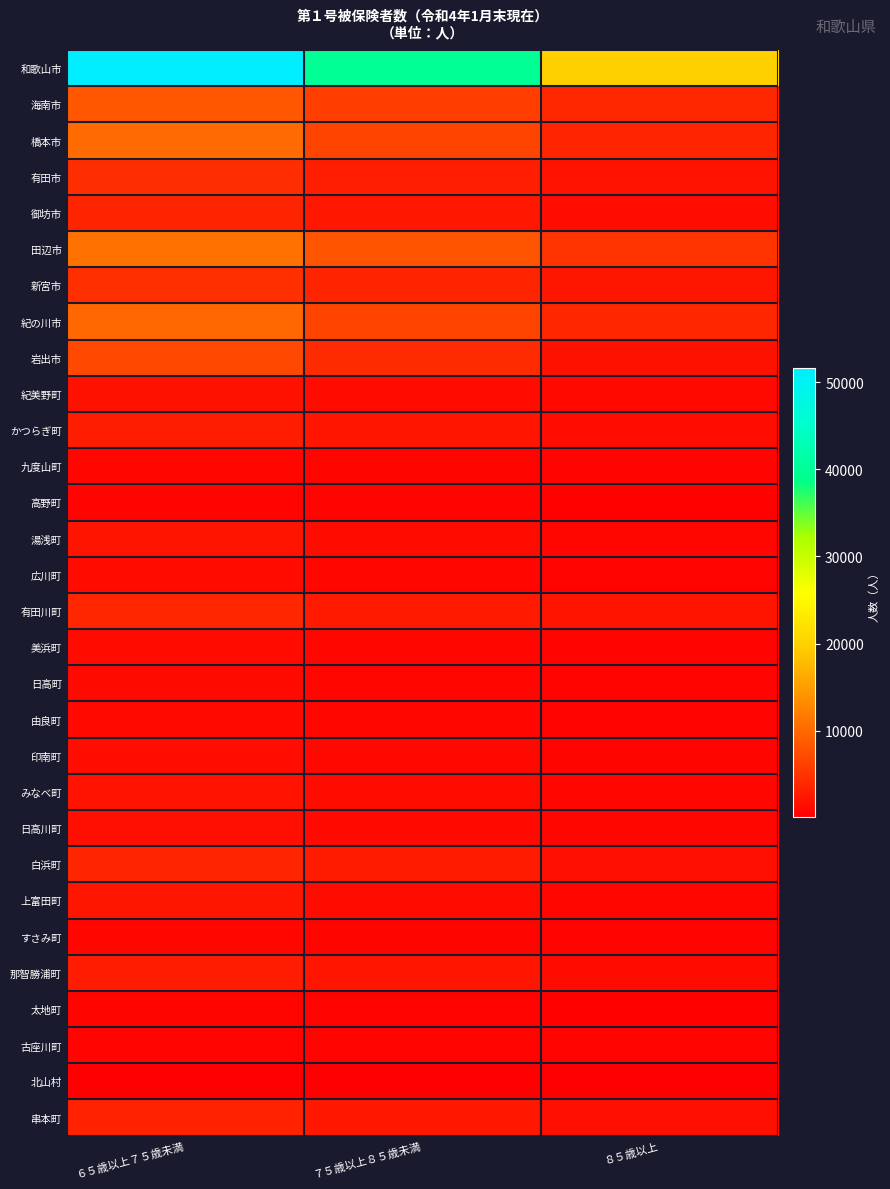

Reading left to right, transcribe all the data shown in this chart.

和歌山市: ６５歳以上７５歳未満=51588	７５歳以上８５歳未満=39830	８５歳以上=19914
海南市: ６５歳以上７５歳未満=8205	７５歳以上８５歳未満=6057	８５歳以上=3814
橋本市: ６５歳以上７５歳未満=10239	７５歳以上８５歳未満=6581	８５歳以上=3585
有田市: ６５歳以上７５歳未満=4494	７５歳以上８５歳未満=3169	８５歳以上=1767
御坊市: ６５歳以上７５歳未満=3511	７５歳以上８５歳未満=2356	８５歳以上=1500
田辺市: ６５歳以上７５歳未満=10887	７５歳以上８５歳未満=8019	８５歳以上=5049
新宮市: ６５歳以上７５歳未満=4654	７５歳以上８５歳未満=3480	８５歳以上=2229
紀の川市: ６５歳以上７５歳未満=9884	７５歳以上８５歳未満=6587	８５歳以上=3767
岩出市: ６５歳以上７５歳未満=7019	７５歳以上８５歳未満=4224	８５歳以上=1668
紀美野町: ６５歳以上７５歳未満=1722	７５歳以上８５歳未満=1229	８５歳以上=1016
かつらぎ町: ６５歳以上７５歳未満=2901	７５歳以上８５歳未満=2137	８５歳以上=1383
九度山町: ６５歳以上７５歳未満=756	７５歳以上８５歳未満=637	８５歳以上=473
高野町: ６５歳以上７５歳未満=505	７５歳以上８５歳未満=454	８５歳以上=316
湯浅町: ６５歳以上７５歳未満=2036	７５歳以上８５歳未満=1346	８５歳以上=754
広川町: ６５歳以上７５歳未満=1216	７５歳以上８５歳未満=753	８５歳以上=414
有田川町: ６５歳以上７５歳未満=3751	７５歳以上８５歳未満=2659	８５歳以上=1970
美浜町: ６５歳以上７５歳未満=1163	７５歳以上８５歳未満=833	８５歳以上=463
日高町: ６５歳以上７５歳未満=1126	７５歳以上８５歳未満=715	８５歳以上=505
由良町: ６５歳以上７５歳未満=1014	７５歳以上８５歳未満=677	８５歳以上=432
印南町: ６５歳以上７５歳未満=1430	７５歳以上８５歳未満=941	８５歳以上=594
みなべ町: ６５歳以上７５歳未満=1923	７５歳以上８５歳未満=1287	８５歳以上=827
日高川町: ６５歳以上７５歳未満=1599	７５歳以上８５歳未満=991	８５歳以上=808
白浜町: ６５歳以上７５歳未満=3575	７５歳以上８５歳未満=2709	８５歳以上=1576
上富田町: ６５歳以上７５歳未満=2173	７５歳以上８５歳未満=1320	８５歳以上=733
すさみ町: ６５歳以上７５歳未満=716	７５歳以上８５歳未満=609	８５歳以上=461
那智勝浦町: ６５歳以上７５歳未満=2772	７５歳以上８５歳未満=2161	８５歳以上=1299
太地町: ６５歳以上７５歳未満=554	７５歳以上８５歳未満=400	８５歳以上=269
古座川町: ６５歳以上７５歳未満=551	７５歳以上８５歳未満=435	８５歳以上=365
北山村: ６５歳以上７５歳未満=63	７５歳以上８５歳未満=49	８５歳以上=77
串本町: ６５歳以上７５歳未満=3182	７５歳以上８５歳未満=2323	８５歳以上=1592